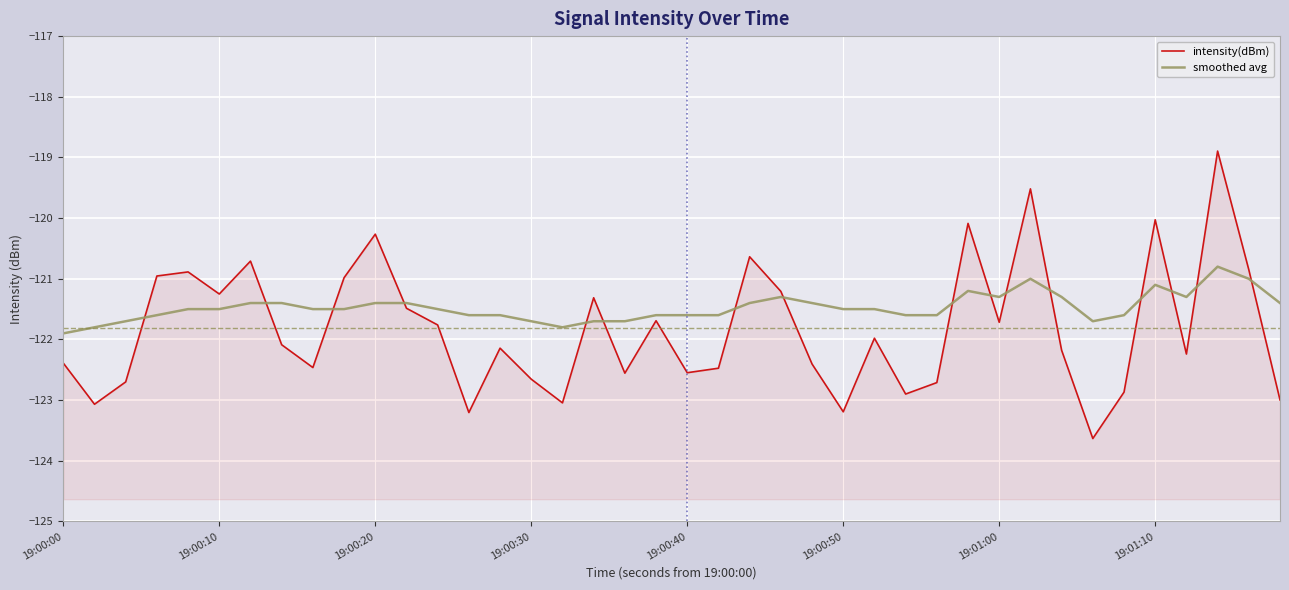

How many lines are shown in the chart?

2